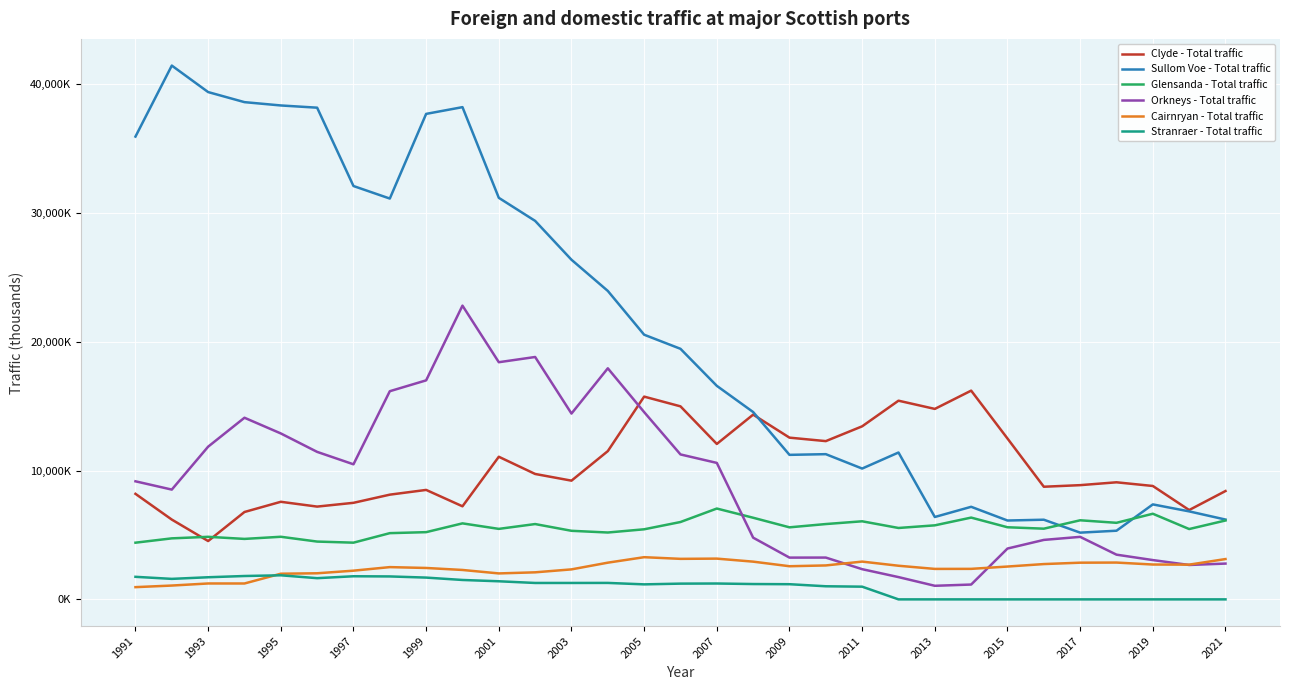

Which series ends up on top after the final intersection of Clyde - Total traffic and Sullom Voe - Total traffic?

Clyde - Total traffic